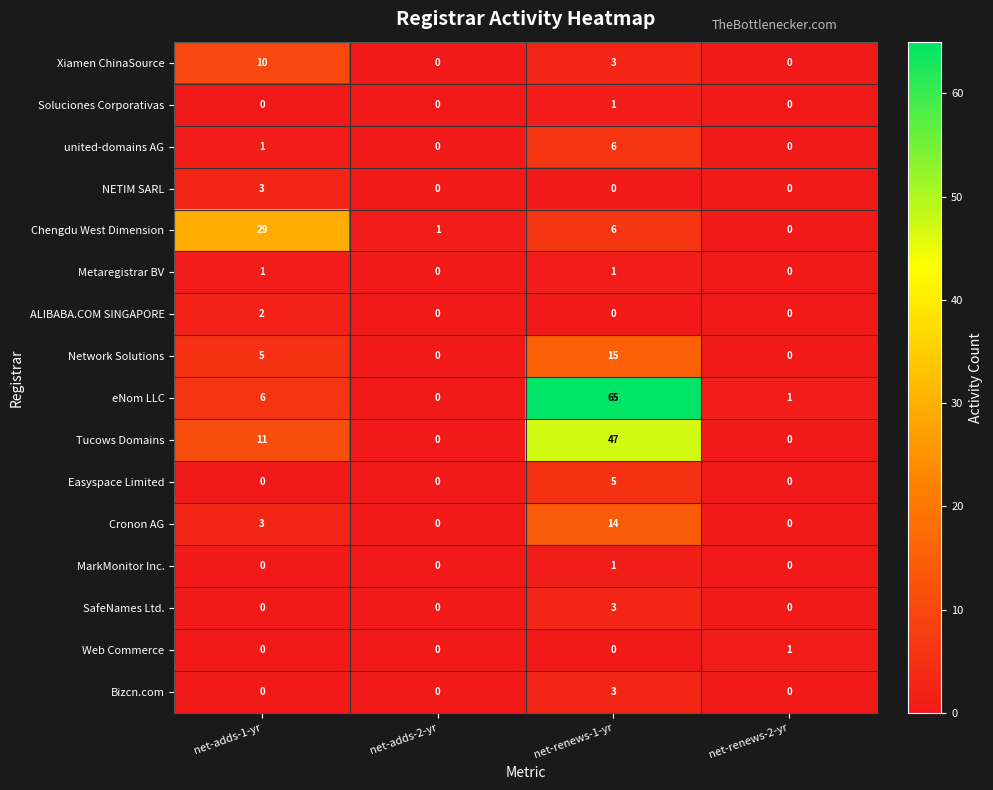

How many series are shown in this chart?

16